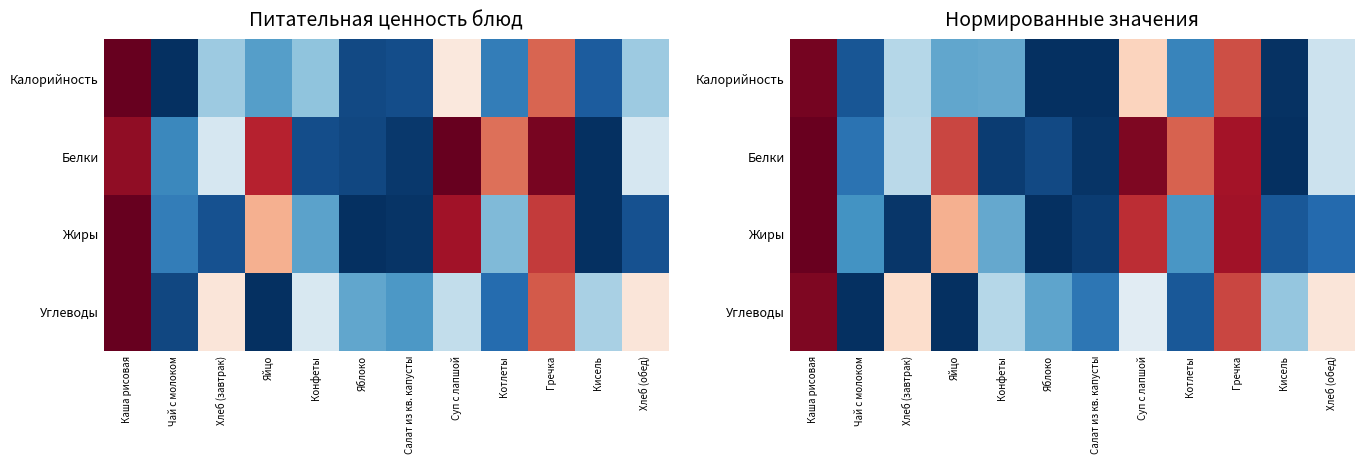

What is the highest value of the Жиры series?

1.0